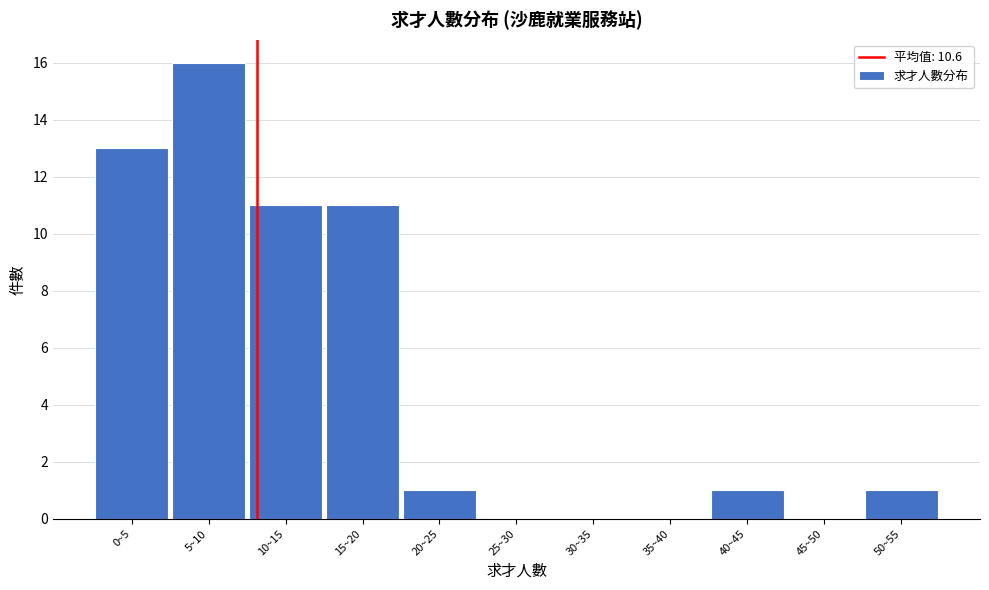

Reading left to right, extract all data points from this chart.

0~5=13	5~10=16	10~15=11	15~20=11	20~25=1	25~30=0	30~35=0	35~40=0	40~45=1	45~50=0	50~55=1